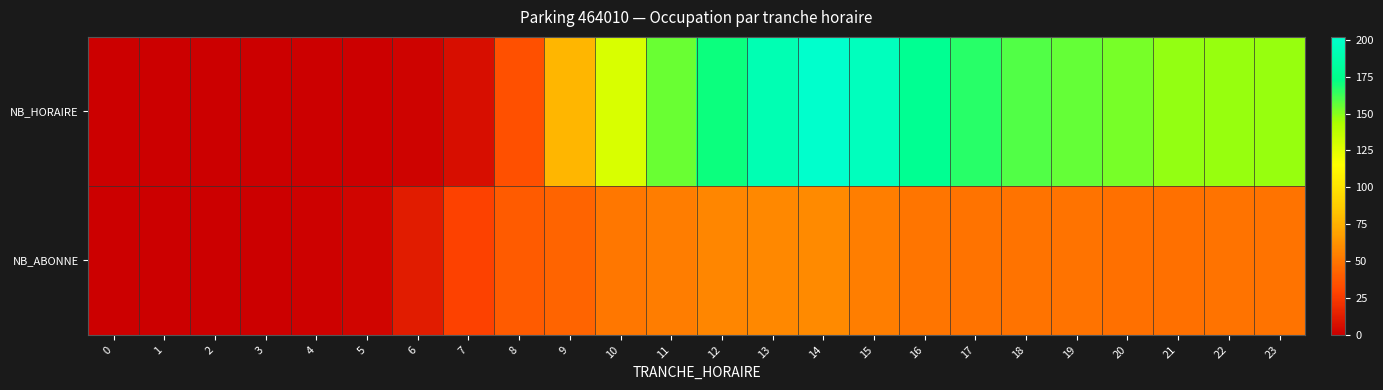

What is the greatest value displayed?

202